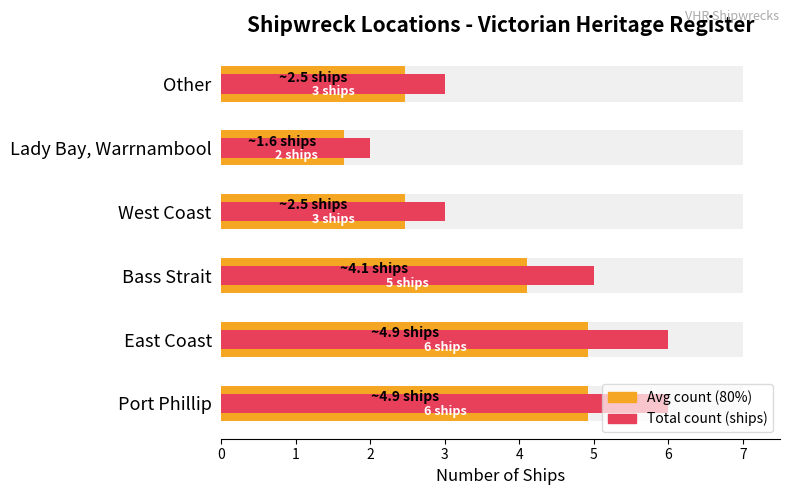

Rank the categories by Average count (ships) value from lowest to highest.

Lady Bay, Warrnambool, West Coast, Other, Bass Strait, Port Phillip, East Coast